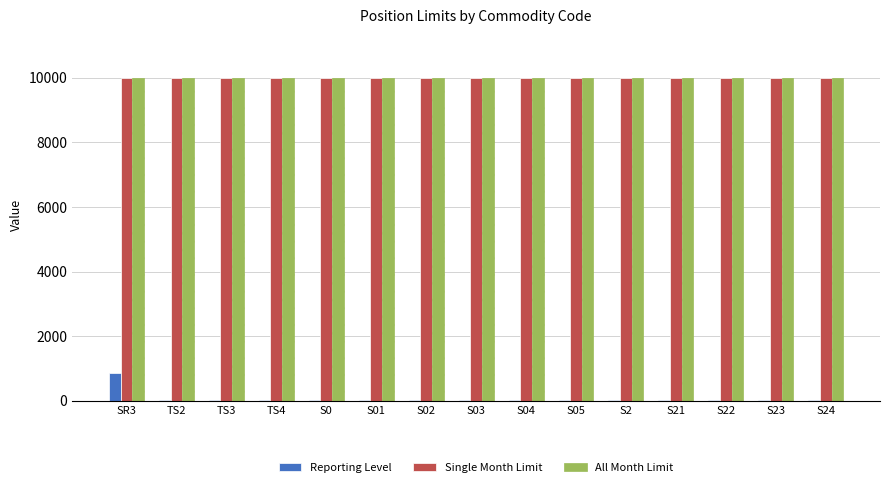

Count the number of data series in this chart.

3